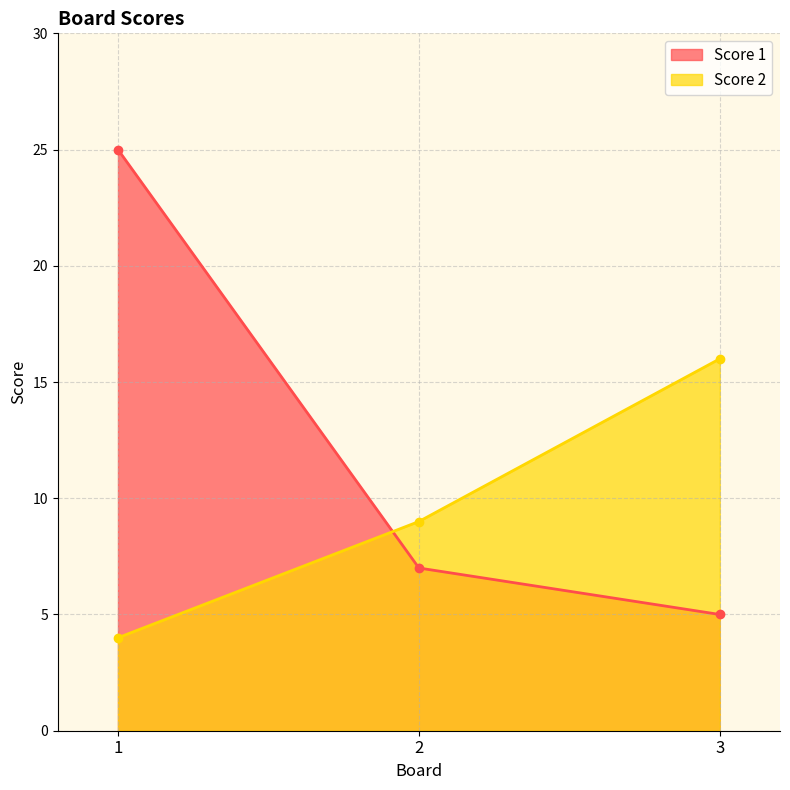

Where does the Score 2 series first go above 9?

3